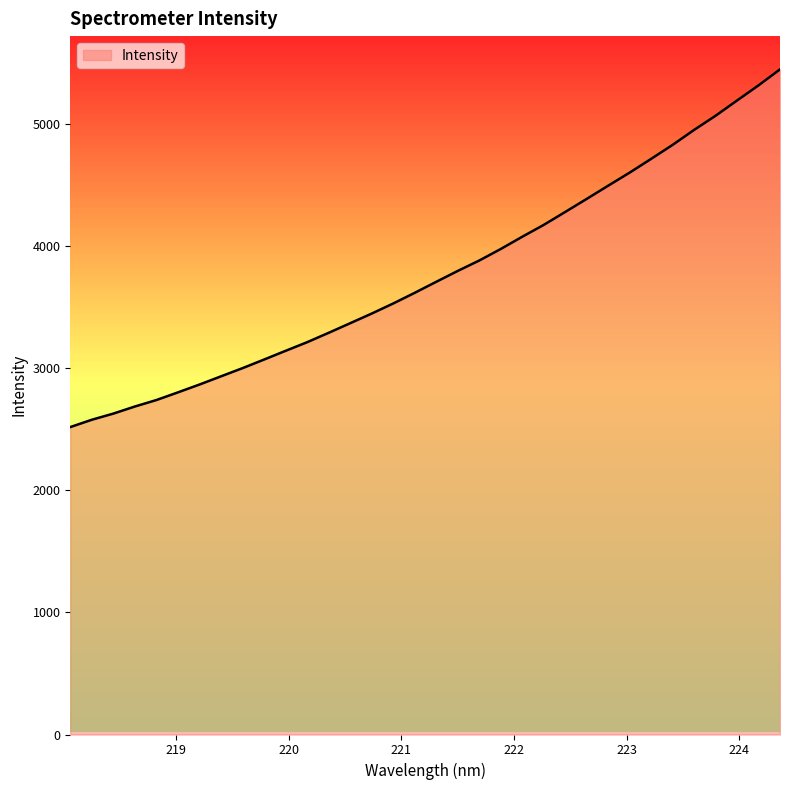

Does the chart display data point markers on the line(s)?

No